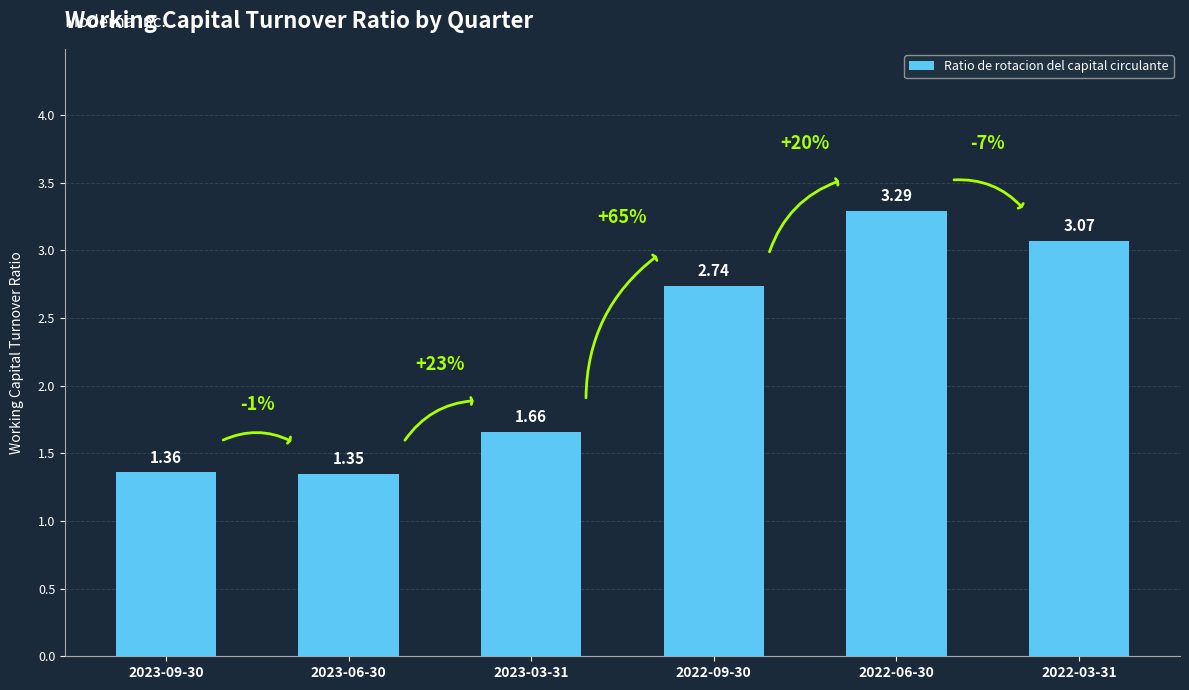

Are the bars grouped side by side (vs. stacked)?

No